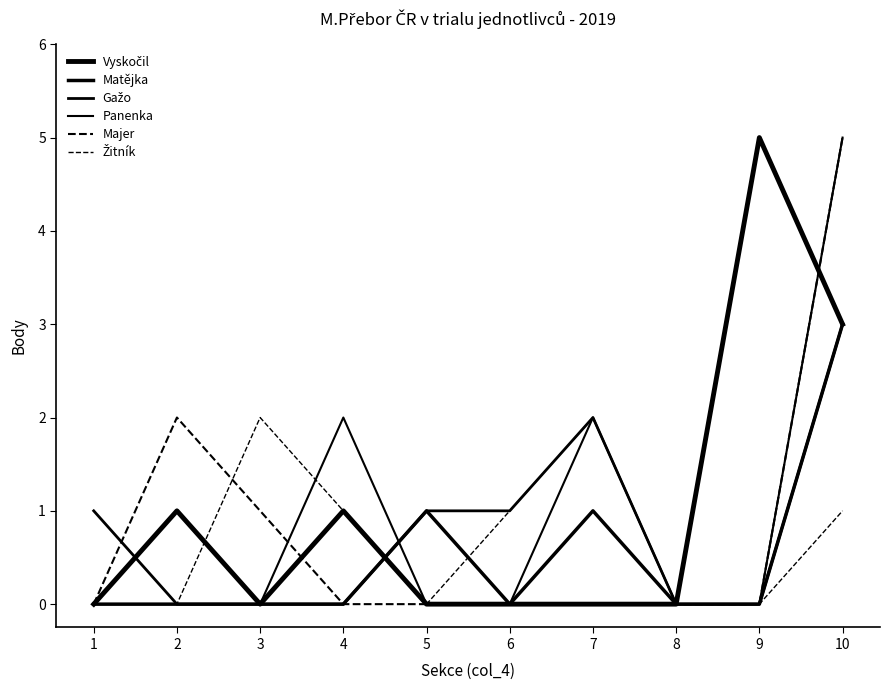

List the series in order of their peak value, highest first.

Vyskočil, Panenka, Majer, Matějka, Gažo, Žitník